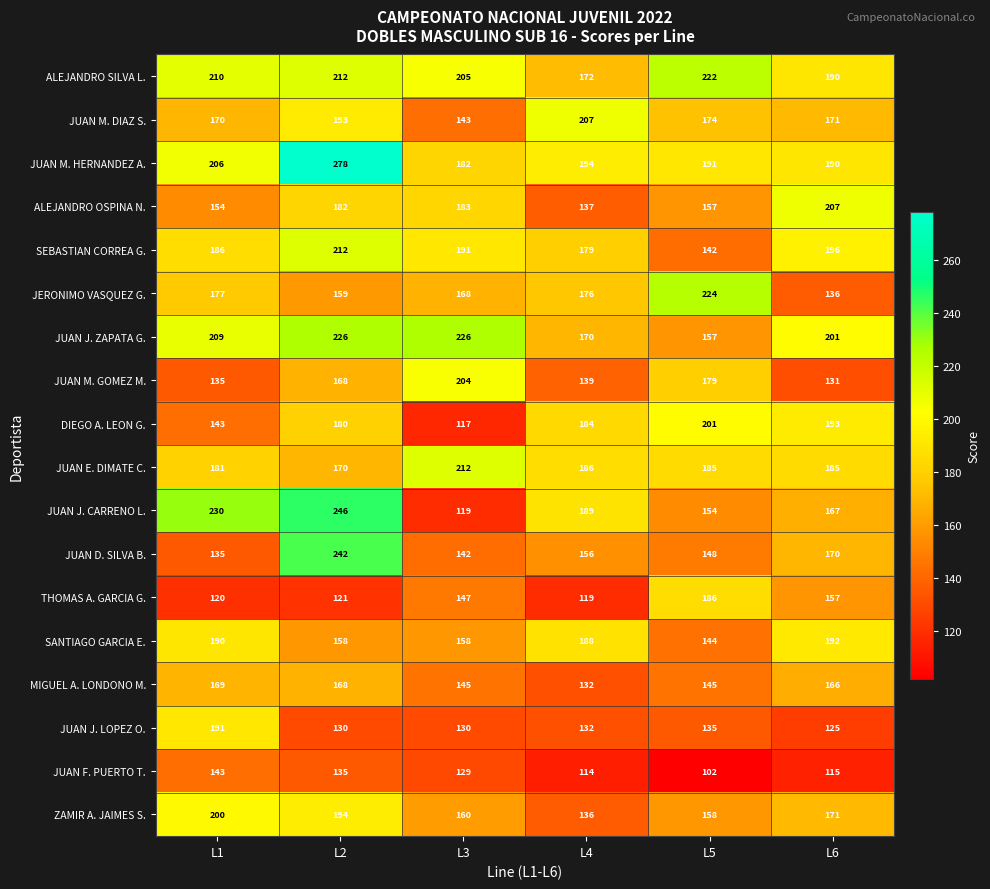

Read the JUAN J. LOPEZ O. value at L3.

130